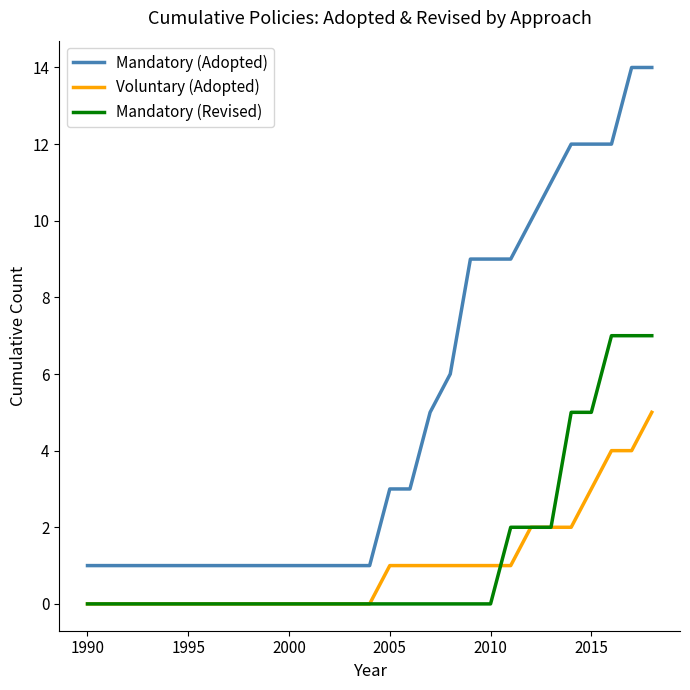

Rank the series by their maximum value, from lowest to highest.

Voluntary (Adopted), Mandatory (Revised), Mandatory (Adopted)